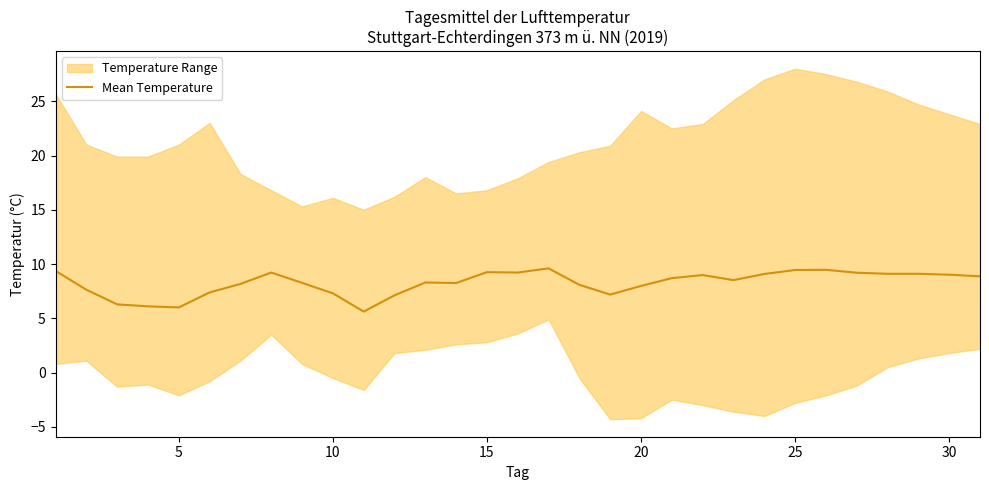

True or false: the data has more than 1 interior local peaks.

True